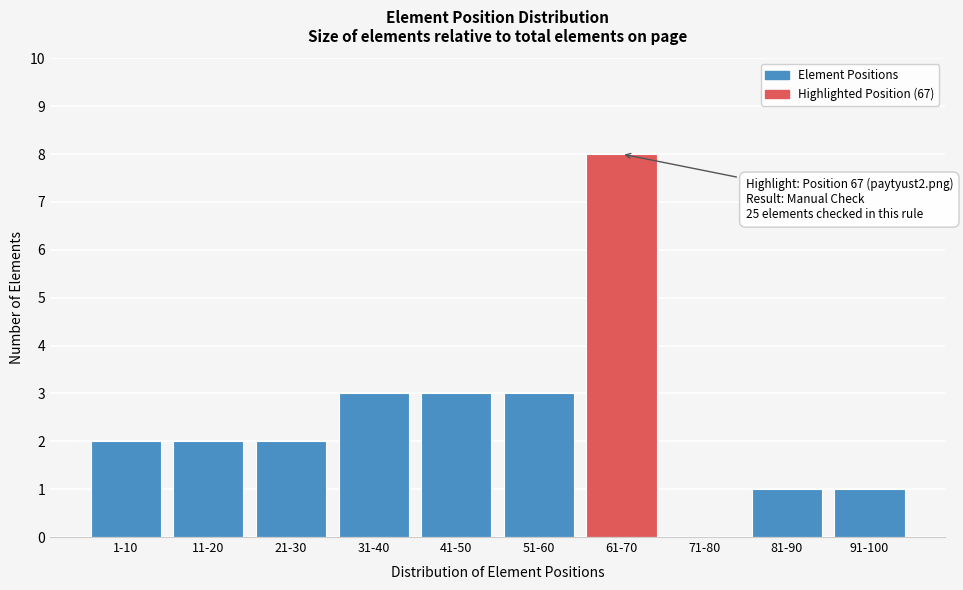

Reading left to right, extract all data points from this chart.

1-10=2	11-20=2	21-30=2	31-40=3	41-50=3	51-60=3	61-70=8	71-80=0	81-90=1	91-100=1